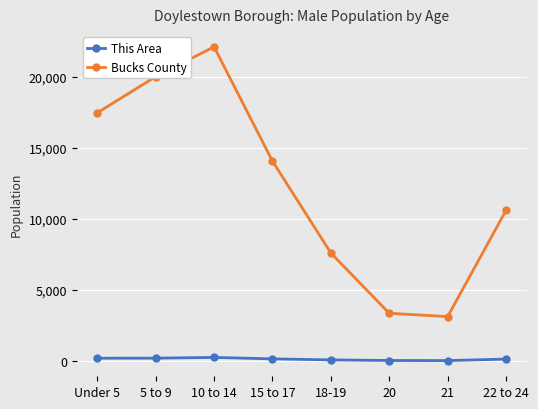

List the series in order of their peak value, highest first.

Bucks County, This Area